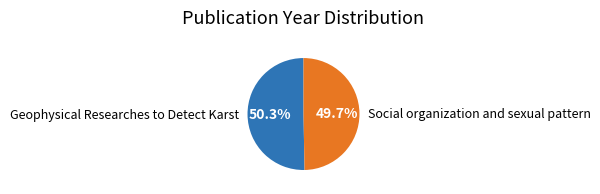

To the nearest percent, what is the average slice percentage?

50%